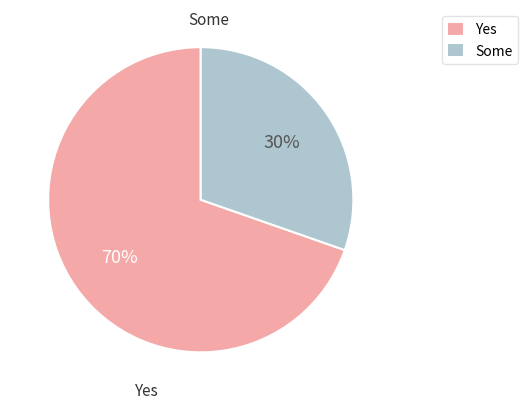

Which slice is the smallest?

Some